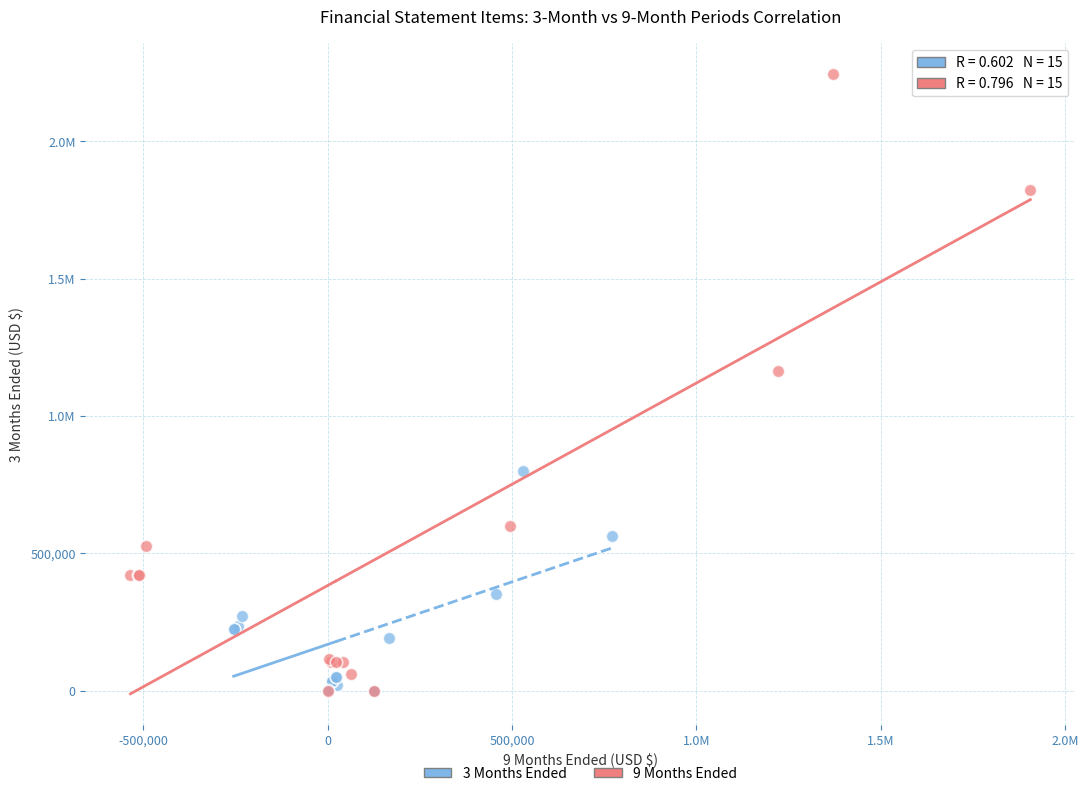

What are all the series names shown in the legend?

3 Months Ended, 9 Months Ended